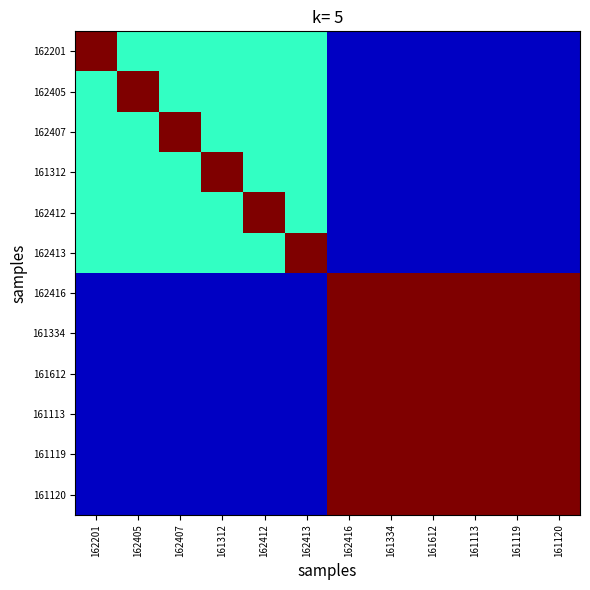

How many distinct data groups are displayed?

12